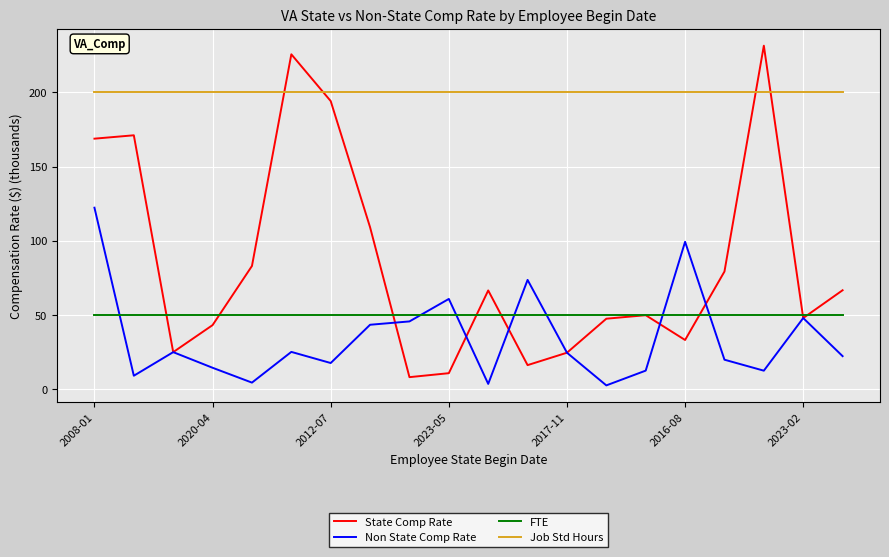

Which series has the widest spread of values?

State Comp Rate